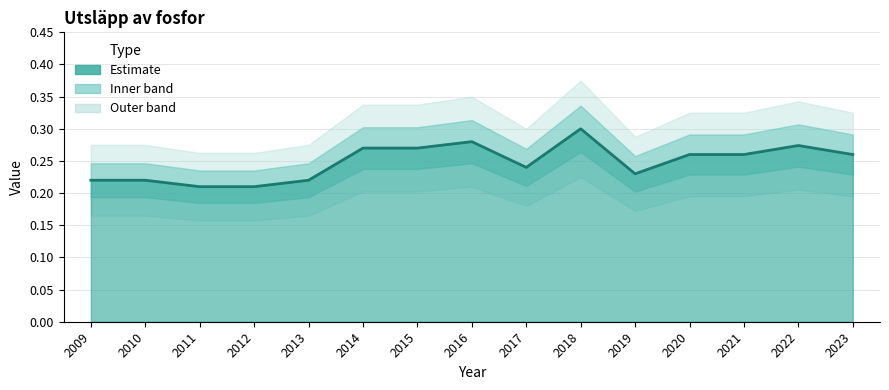

What is the difference between the second highest and second lowest values?

0.1